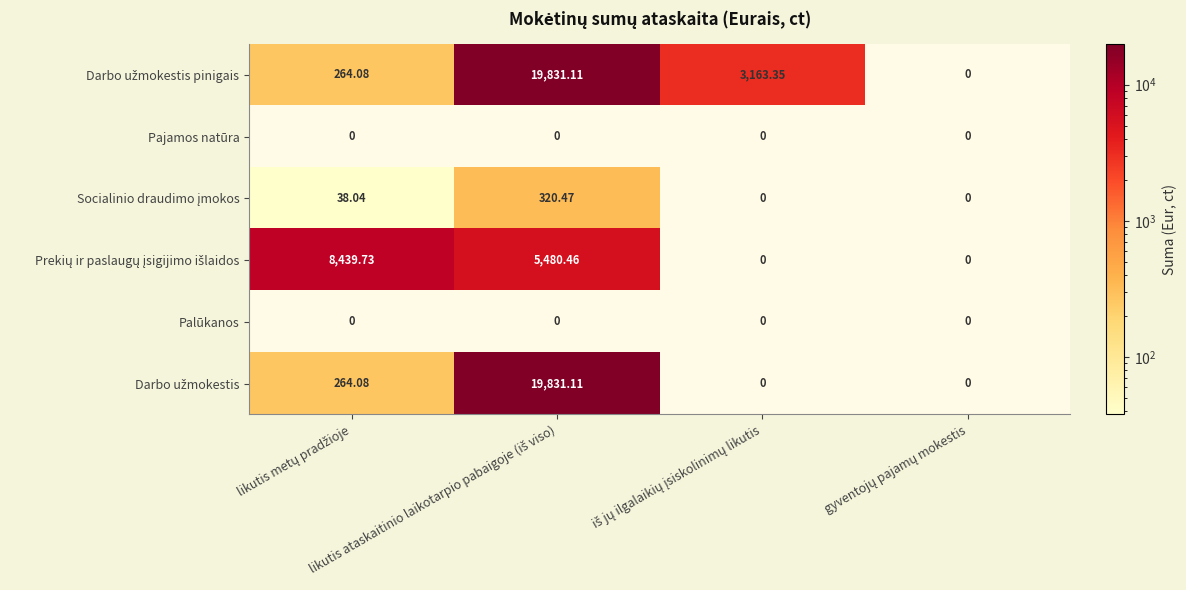

Count the number of categories in the chart.

4